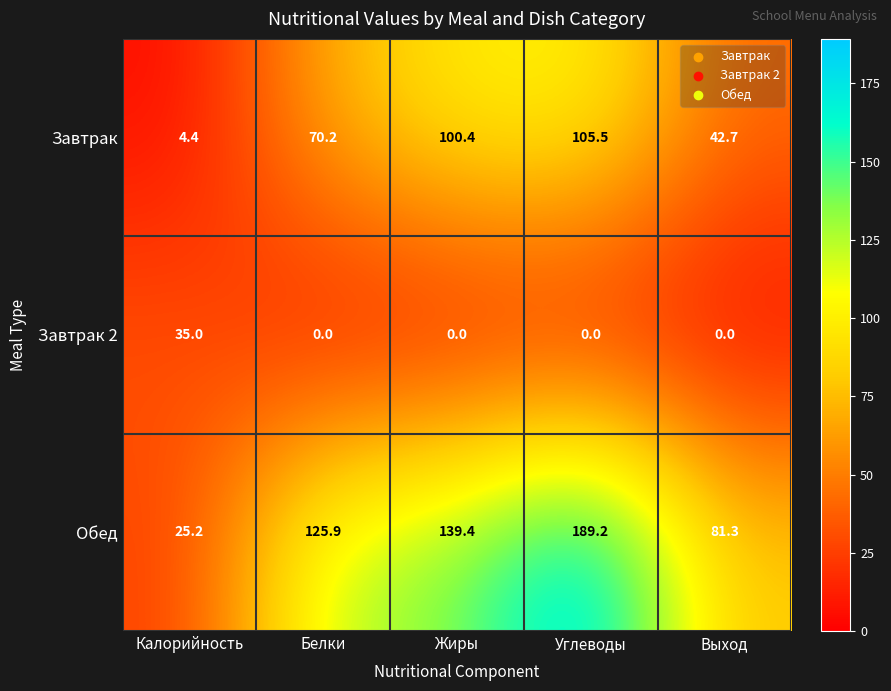

What is the average value of the Обед series?

112.2